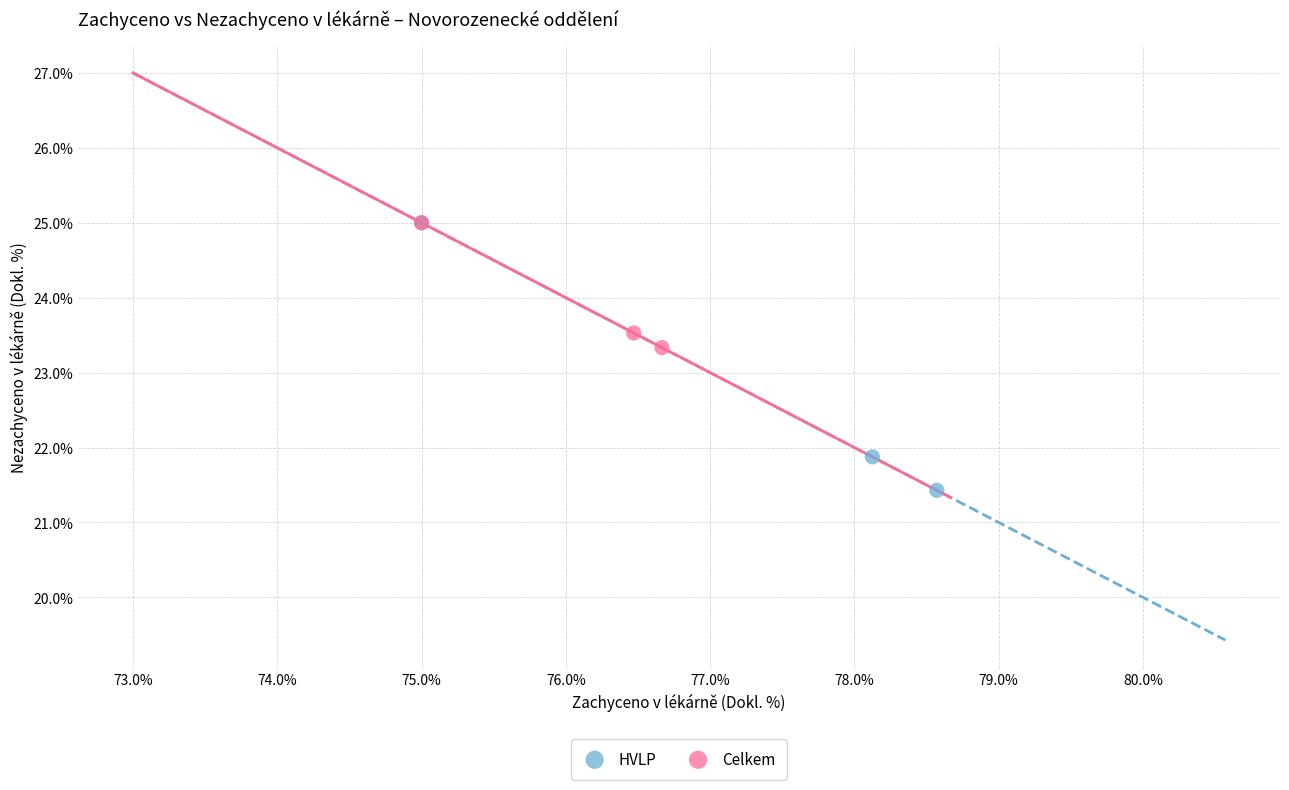

What are all the series names shown in the legend?

HVLP, Celkem